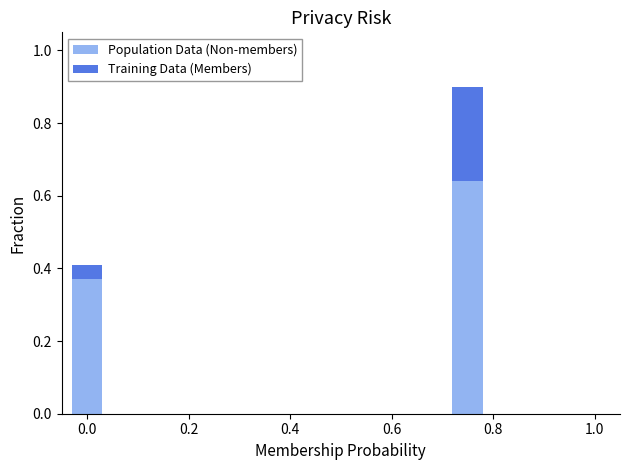

Count the number of categories in the chart.

5